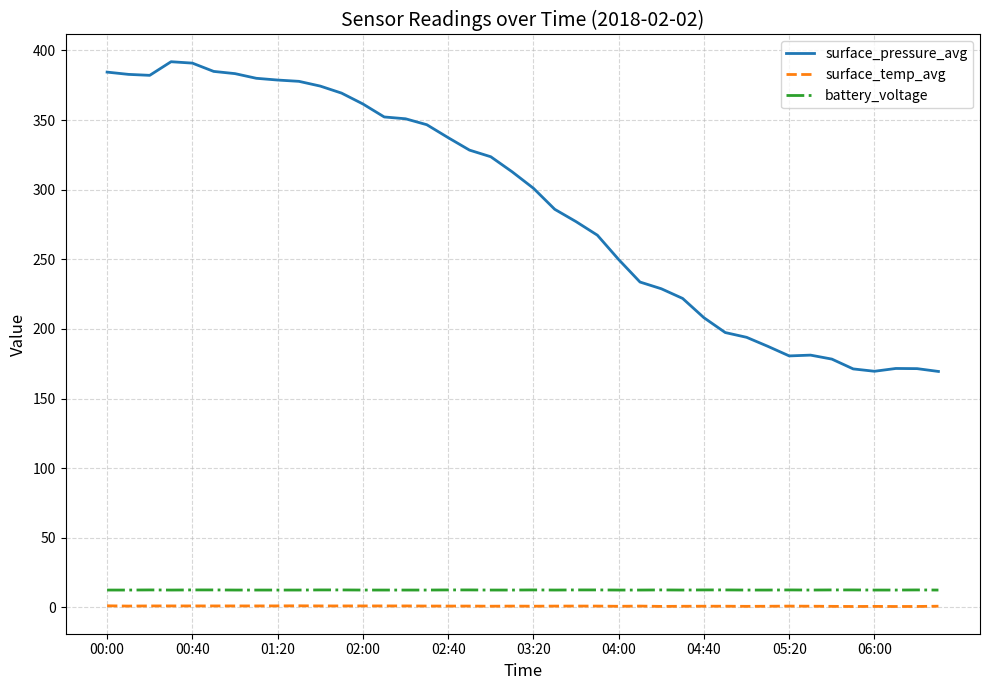

True or false: surface_temp_avg and surface_pressure_avg cross at least once.

False